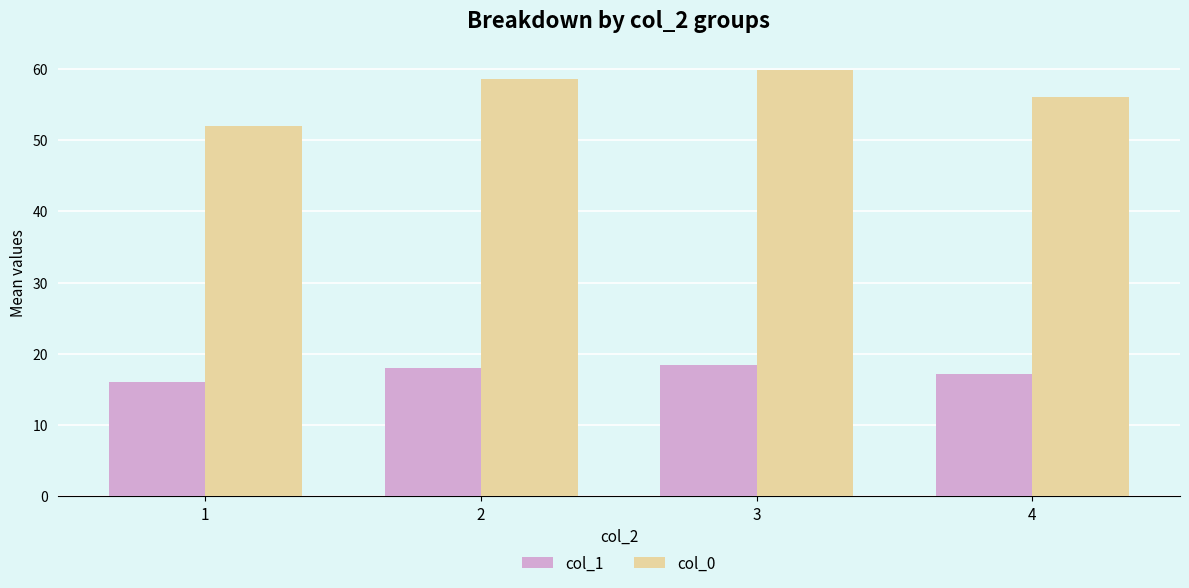

At how many categories does at least one series exceed 29?

4